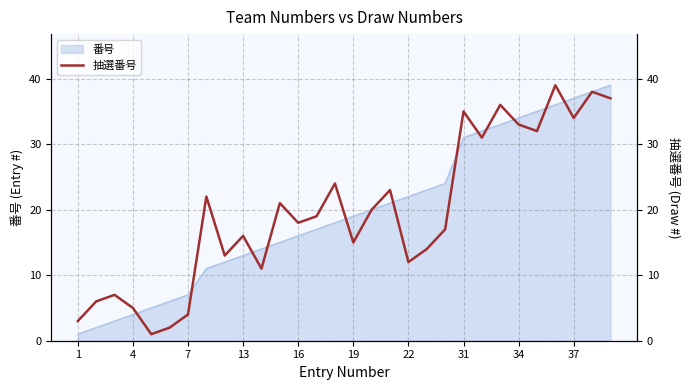

How many interior local valleys (lower than both neighbors) does the data have?

9